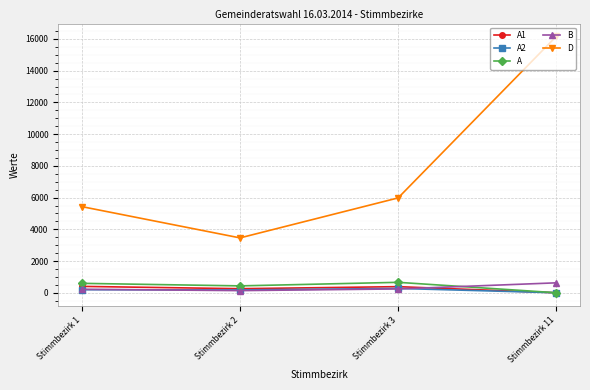

Is the value of A2 at Stimmbezirk 2 greater than the value of D at Stimmbezirk 3?

No